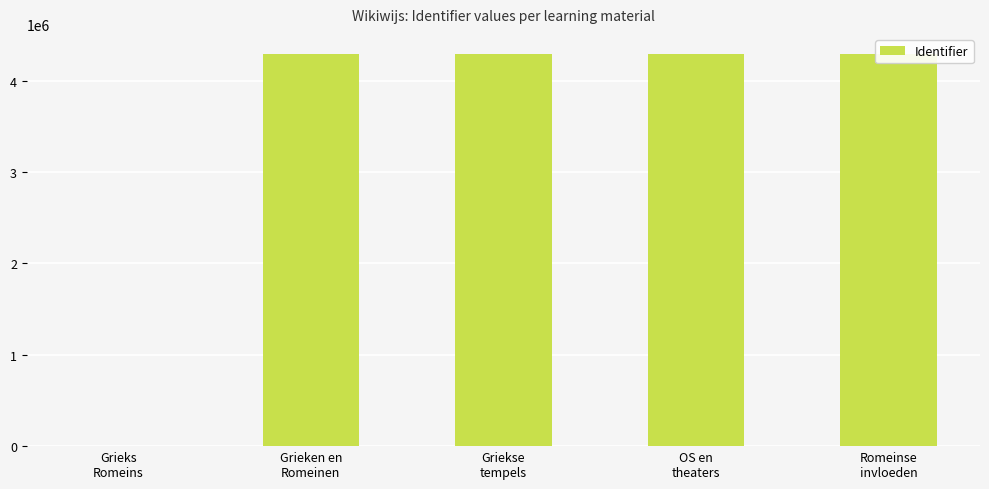

Are the bars grouped side by side (vs. stacked)?

No